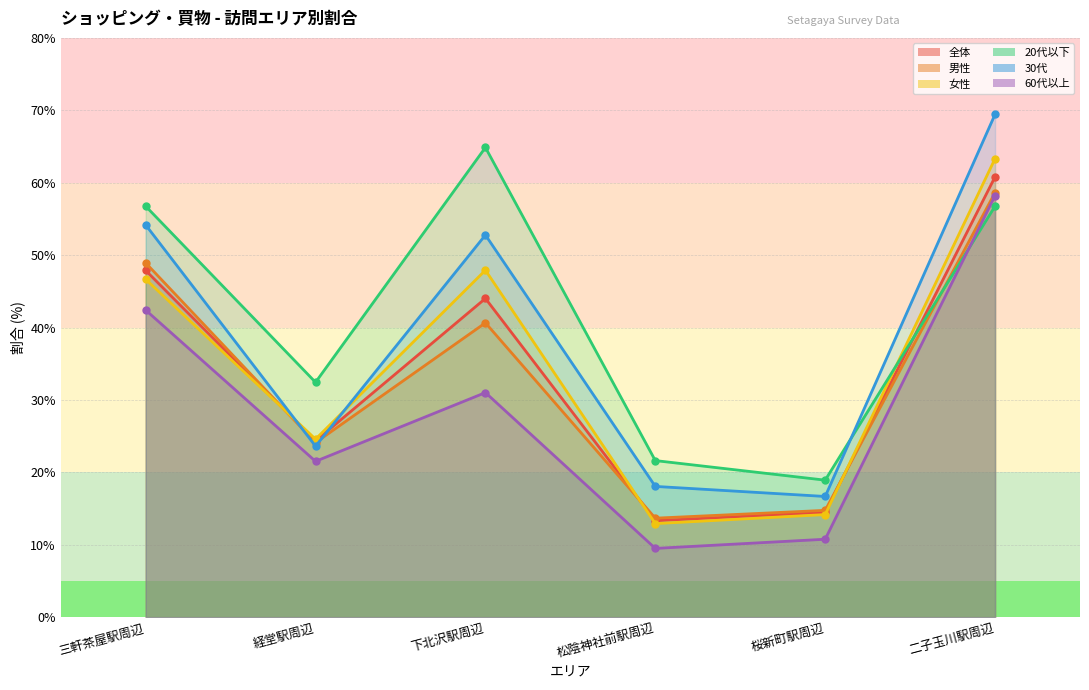

At which category does the chart reach its peak across all series?

二子玉川駅周辺